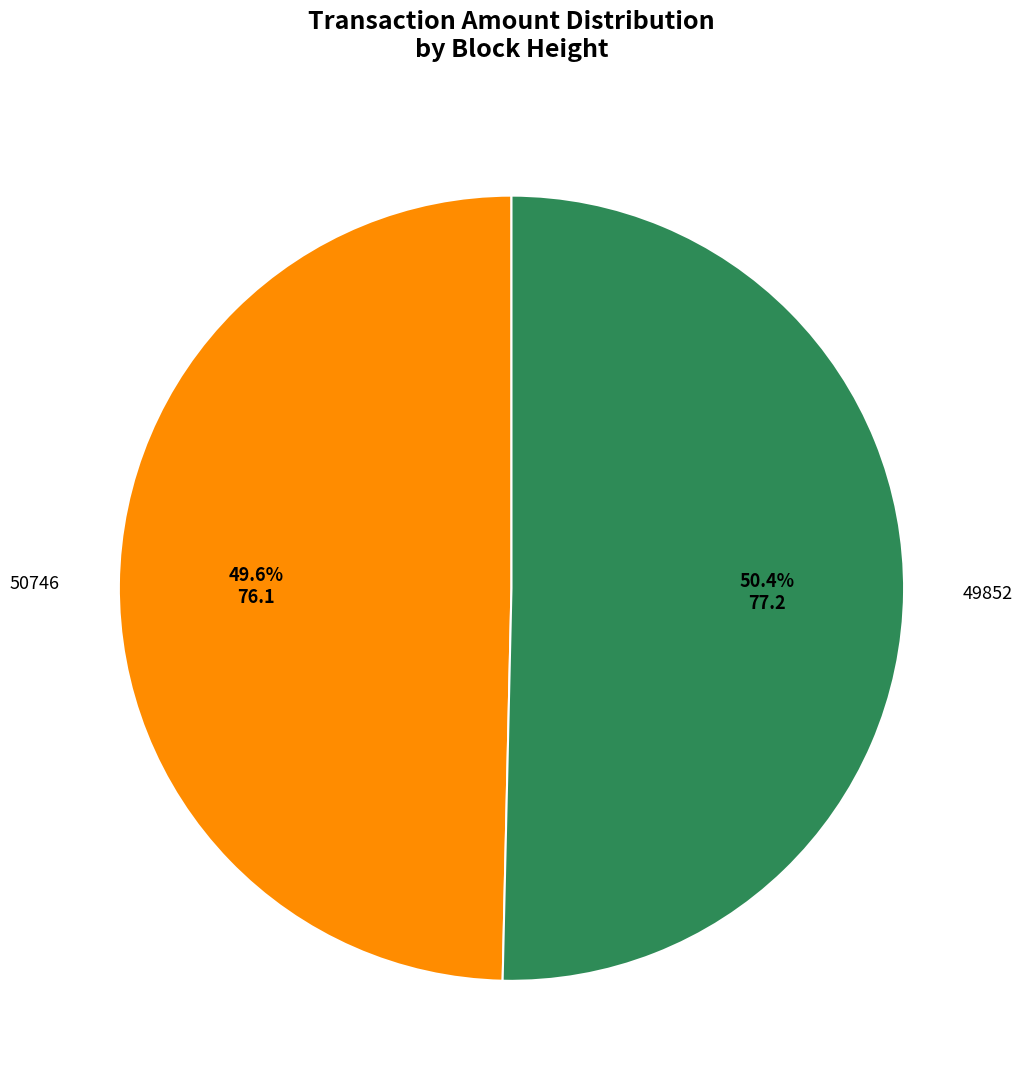

Is there any slice that represents more than half of the pie?

Yes